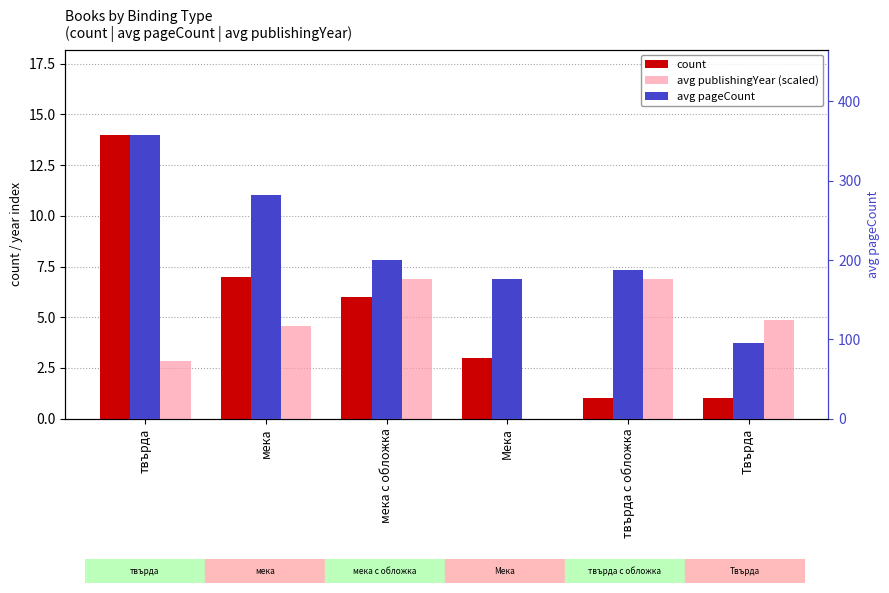

How many bars are there in total?

18